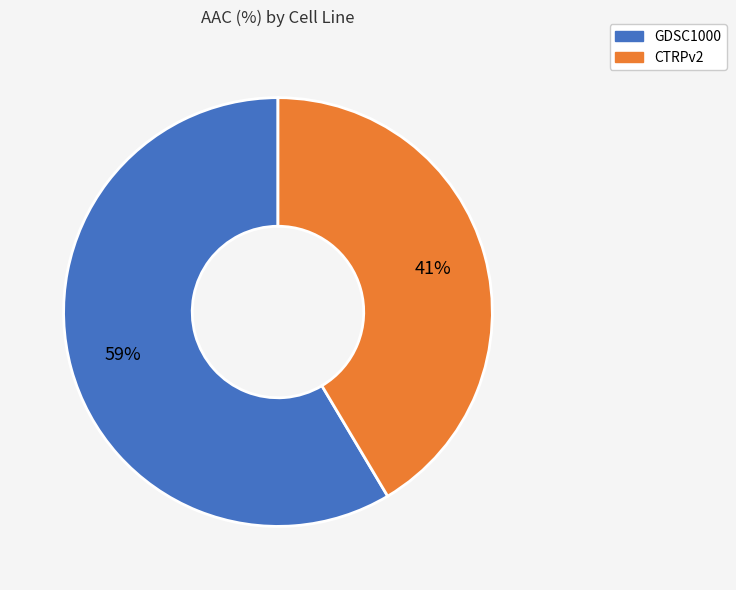

To the nearest percent, what is the average slice percentage?

50%